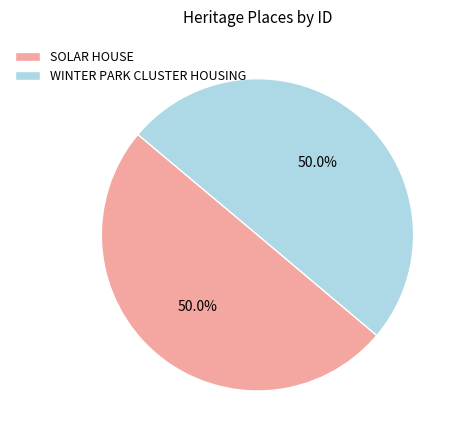

Is it true that WINTER PARK CLUSTER HOUSING is 50% of the pie?

True